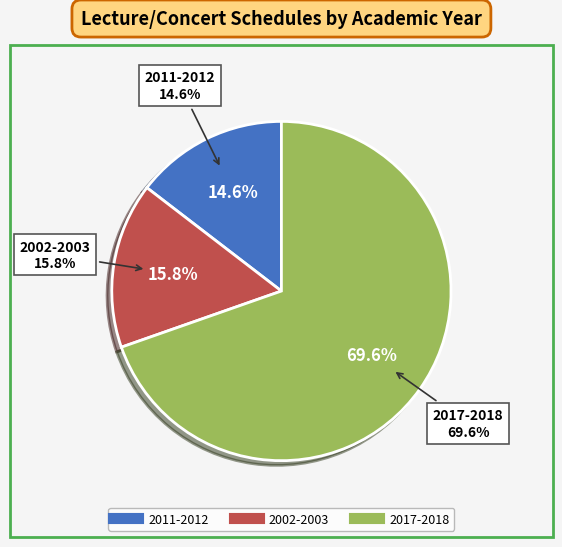

Which slice is the largest?

2017-2018